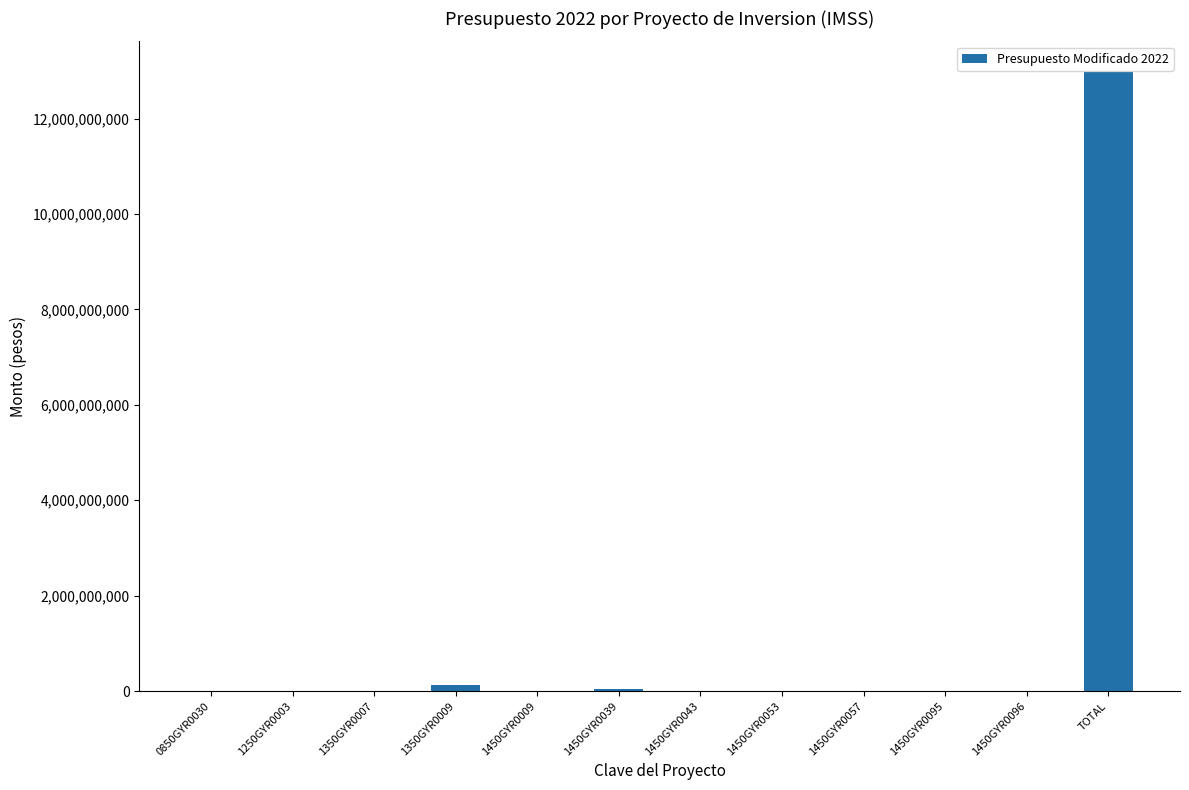

Which category has the highest value across all series?

TOTAL